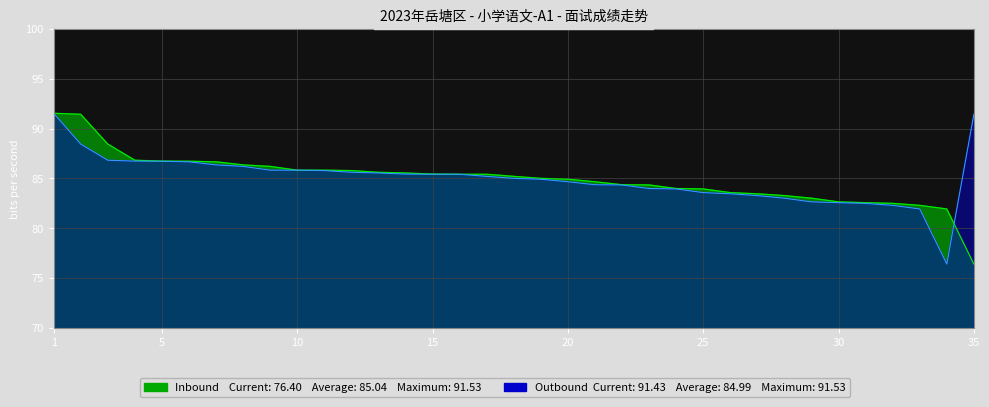

Where is Inbound nearest to the value 83?

29